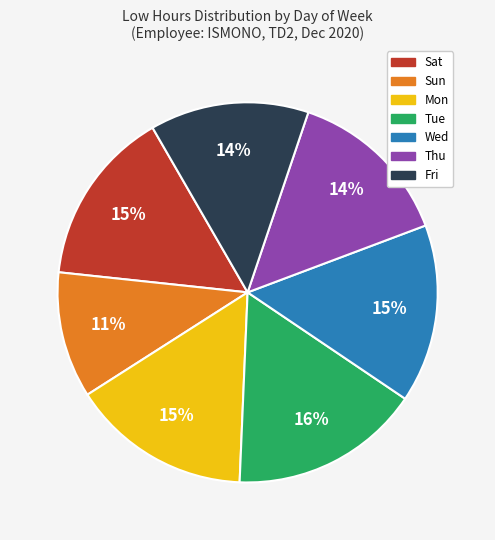

True or false: Fri accounts for 26% of the total.

False